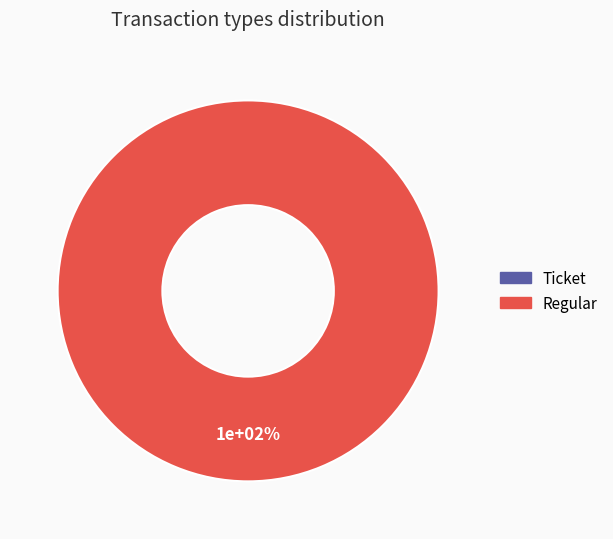

What is the largest slice in the pie chart?

Regular